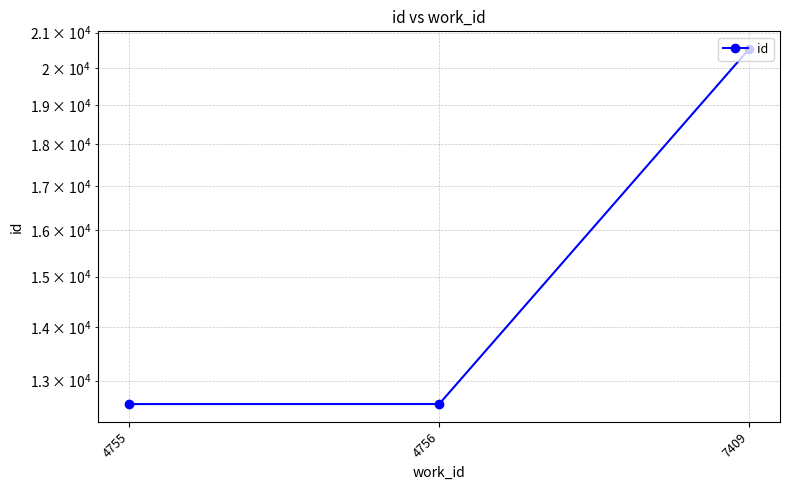

What is the value of the 1st point from the left?

12585